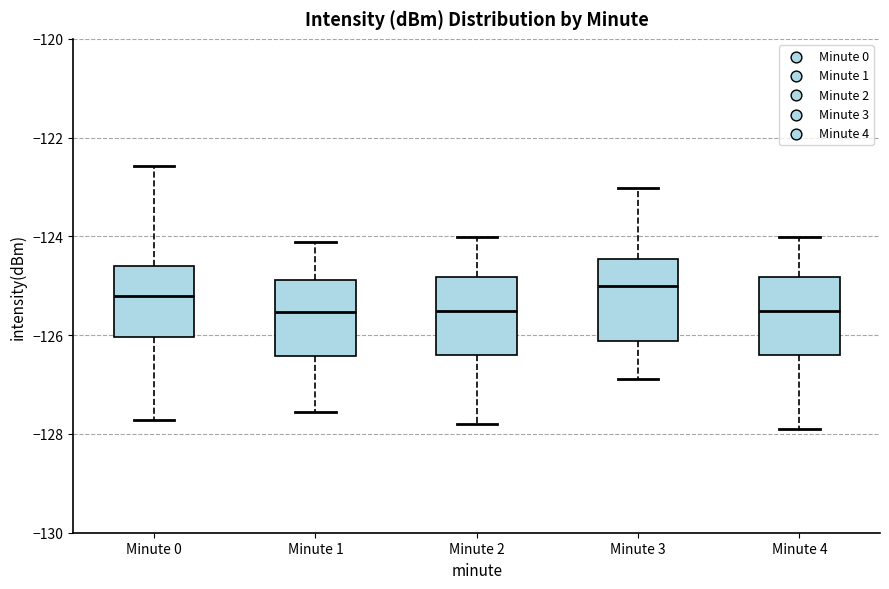

Reading left to right, transcribe this box plot: for each box, give where its median line is, the range the box spans, and where its two whiskers end, as read against the y-axis. The values are not printed on the chart, so give them approximately, as read against the axis.

Minute 0: median -125.2, box -126.0 to -124.6, whiskers -127.8 to -122.6
Minute 1: median -125.6, box -126.4 to -124.8, whiskers -127.6 to -124.2
Minute 2: median -125.6, box -126.4 to -124.8, whiskers -127.8 to -124.0
Minute 3: median -125.0, box -126.2 to -124.4, whiskers -126.8 to -123.0
Minute 4: median -125.6, box -126.4 to -124.8, whiskers -127.8 to -124.0